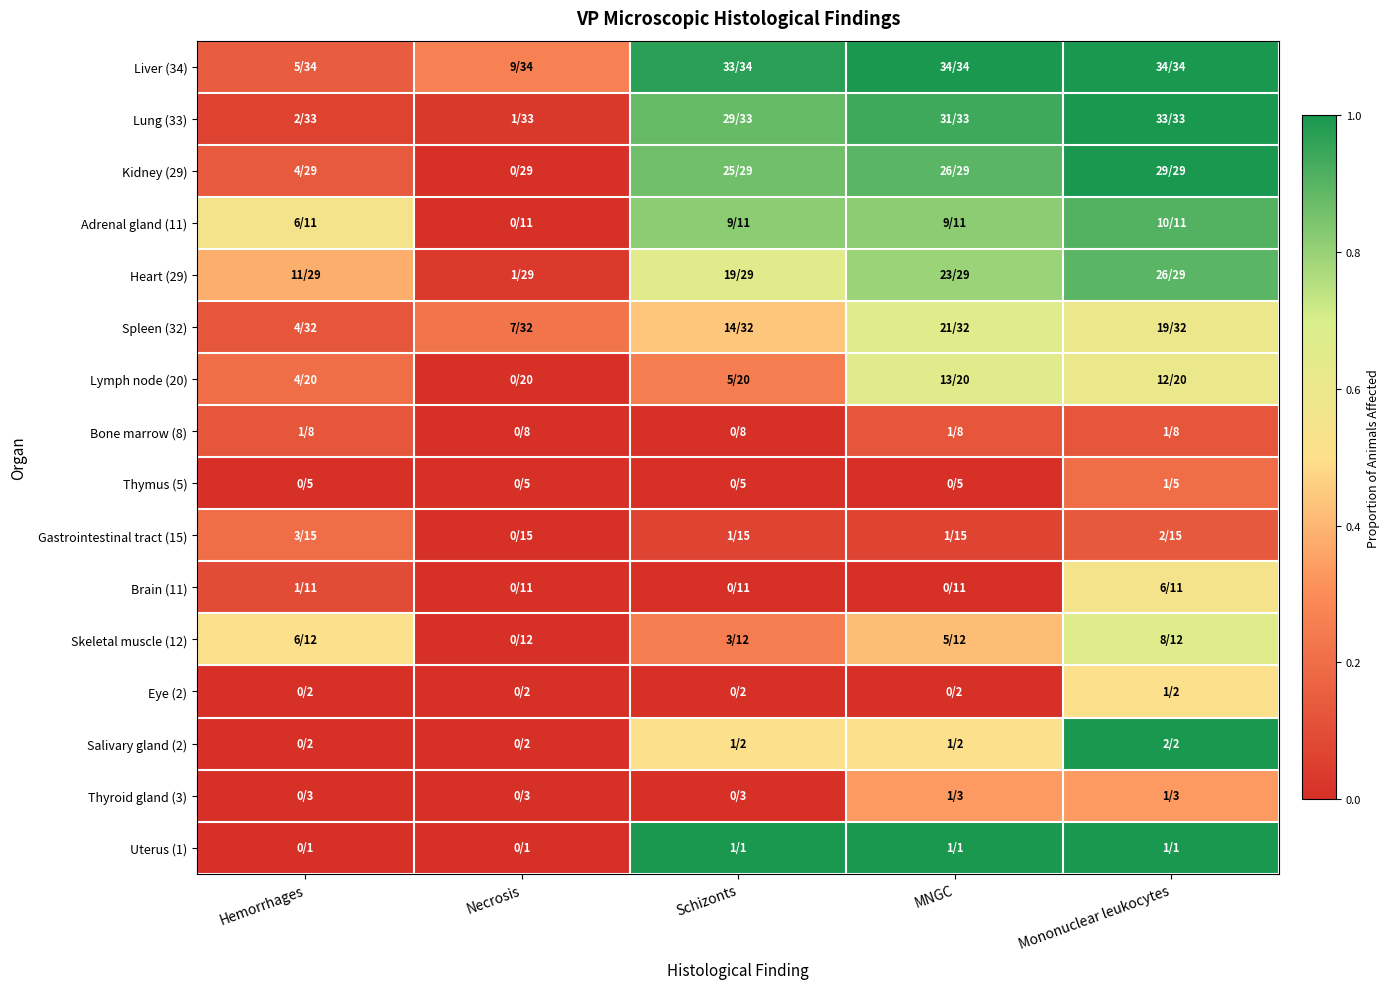

Which series changed the most between Necrosis and Schizonts?

Uterus (1)